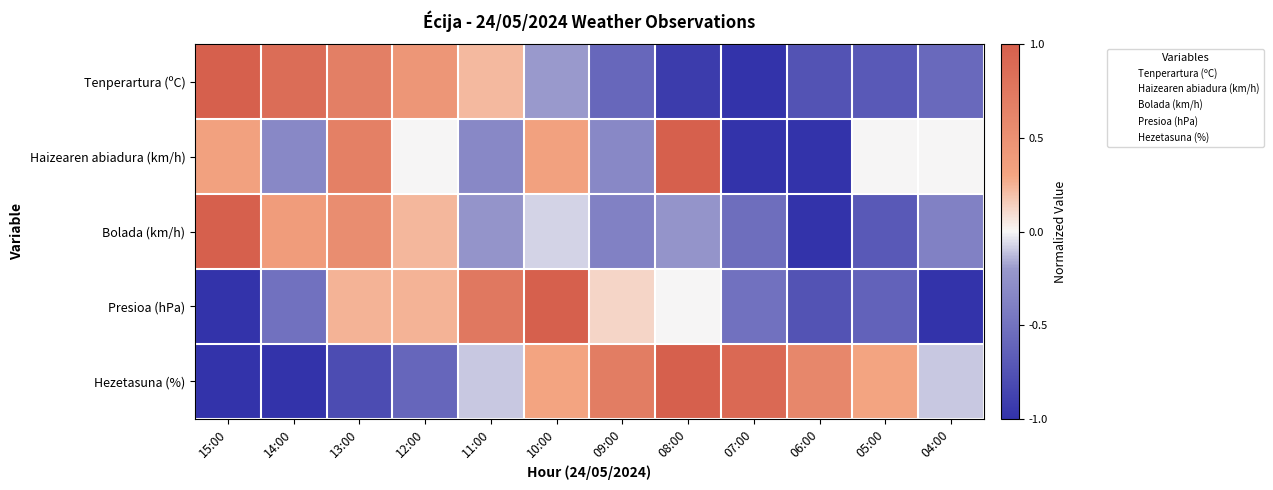

Rank the series at 13:00 from highest to lowest value.

Tenperartura (ºC), Haizearen abiadura (km/h), Bolada (km/h), Presioa (hPa), Hezetasuna (%)